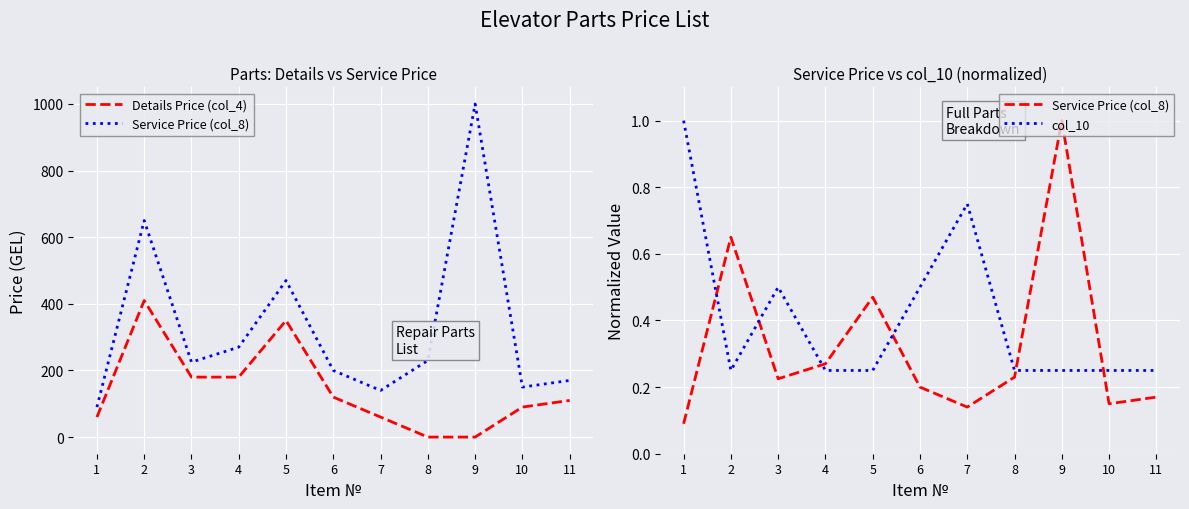

Between which two adjacent categories do Details Price (col_4) and Service Price (col_8) first intersect?

7 and 8